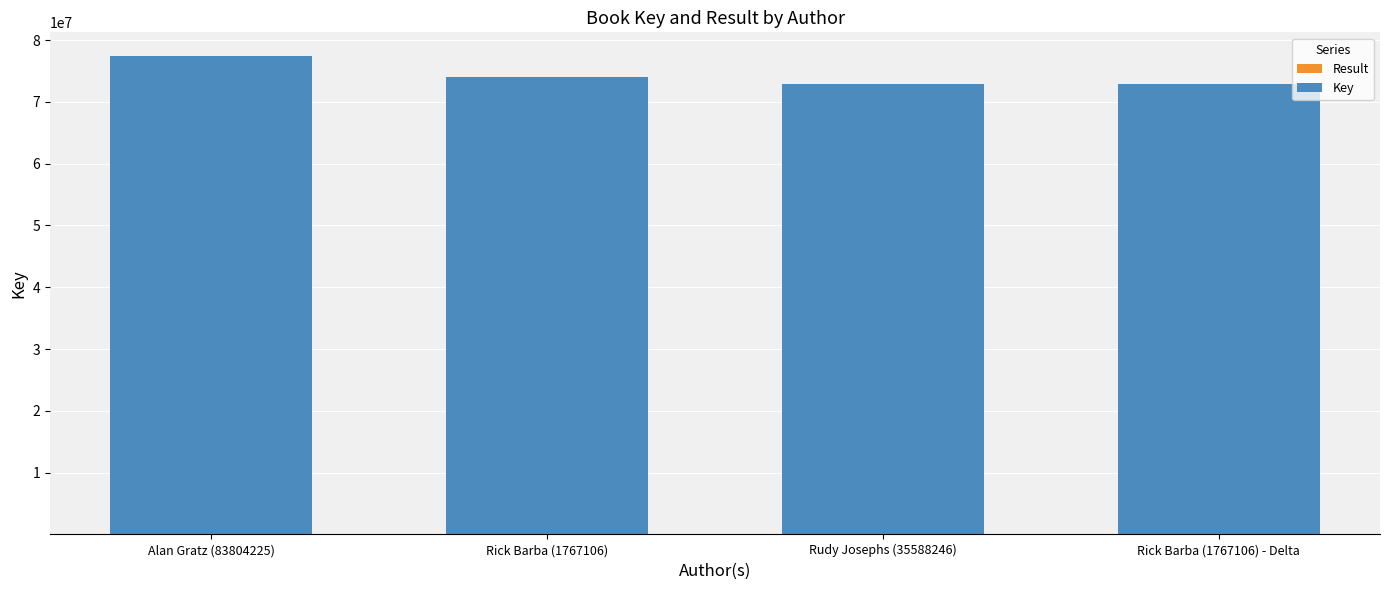

At which category is the sum across all series the highest?

Alan Gratz (83804225)